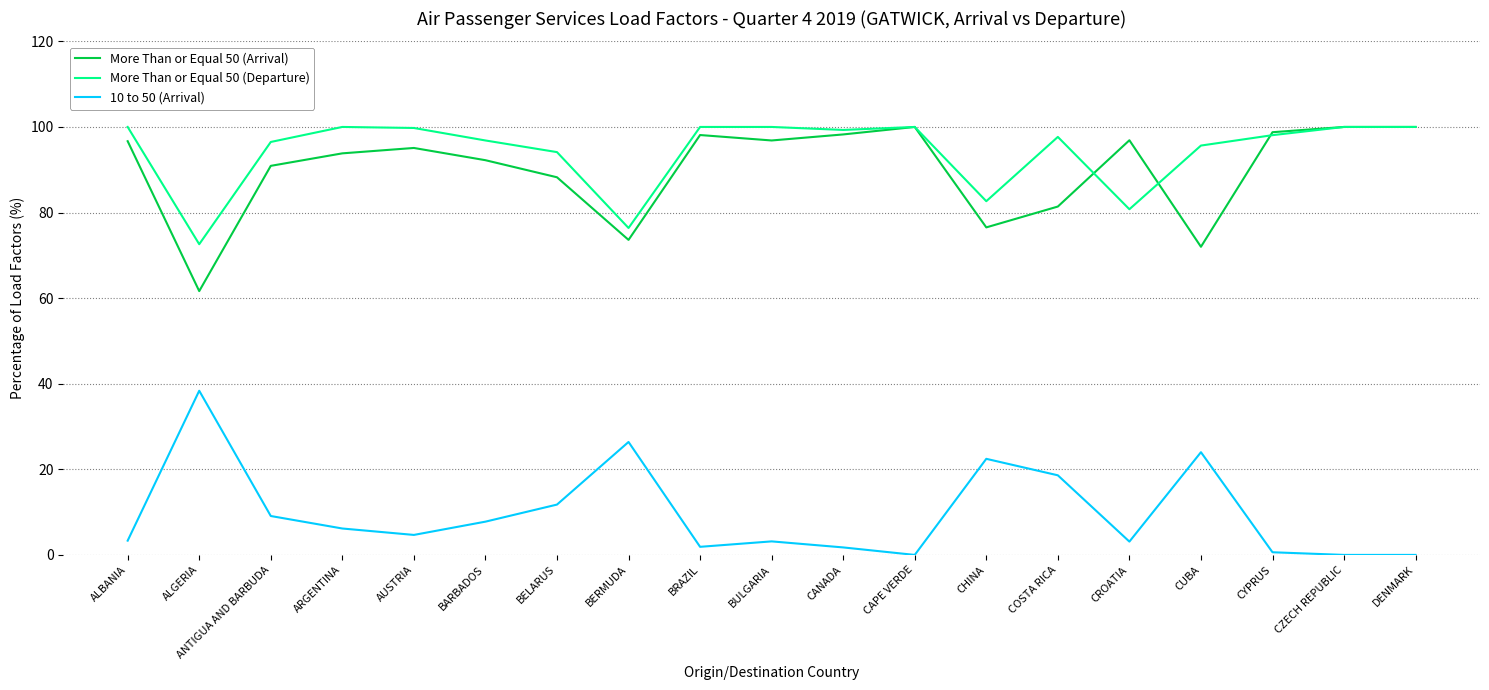

Which series has the largest total across all categories?

More Than or Equal 50 (Departure)